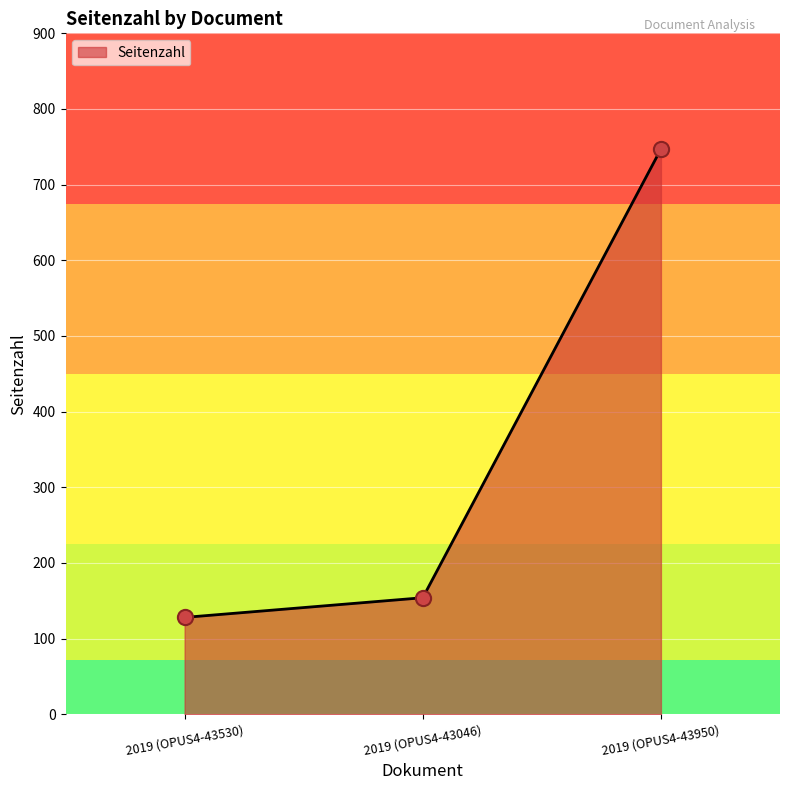

Between 2019 (OPUS4-43530) and 2019 (OPUS4-43046), which is larger?

2019 (OPUS4-43046)